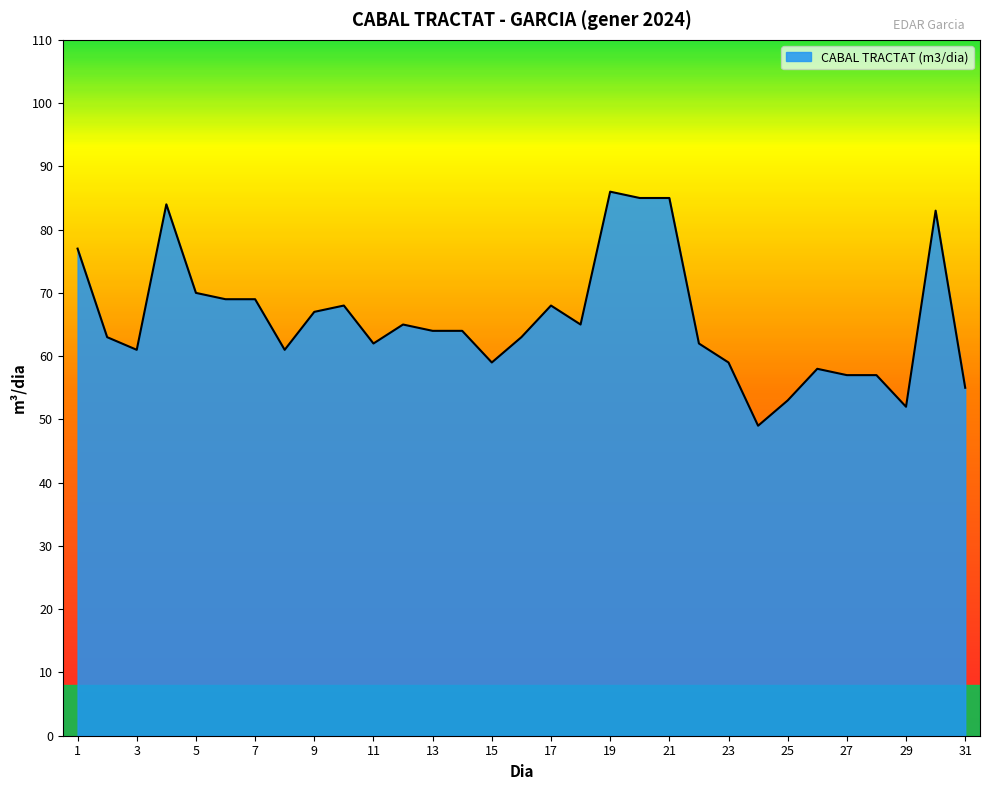

What is the maximum value shown in the chart?

86